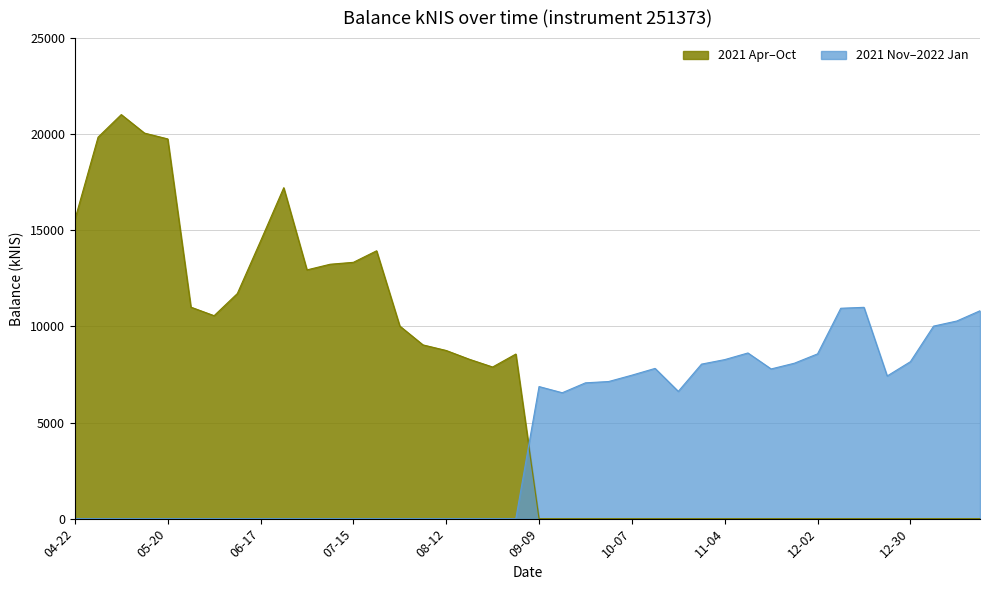

What is the sum of the values at 2021-06-24 and 2021-10-28?

25255.1